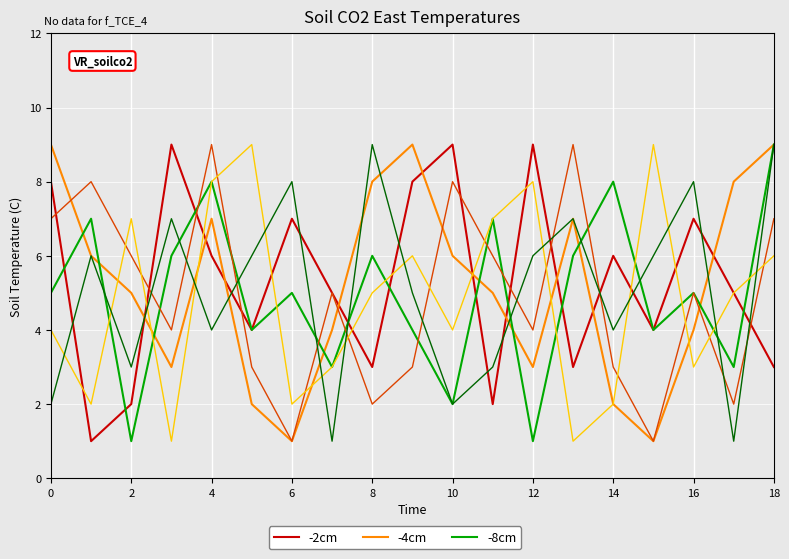

What is the greatest value displayed?

9